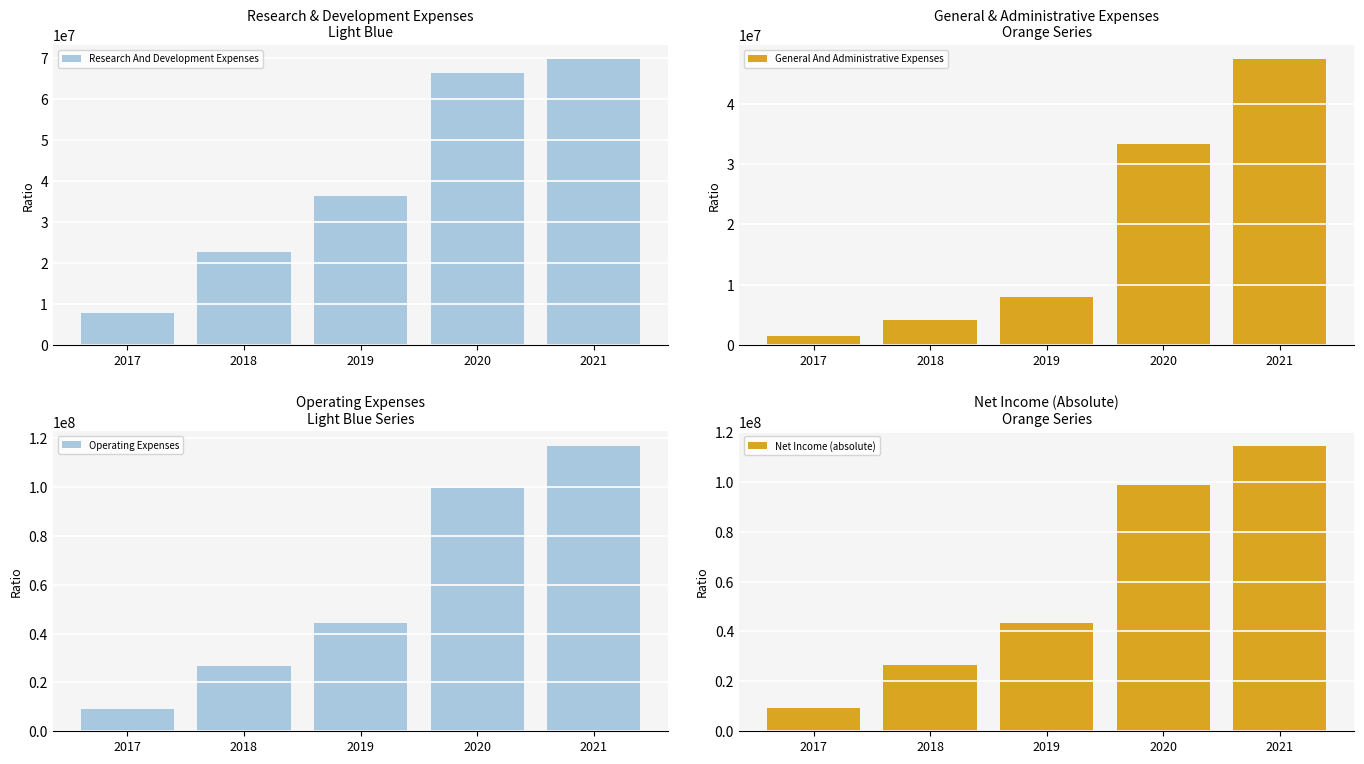

Is the value of Operating Expenses at 2018 greater than the value of Net Income (absolute) at 2019?

No